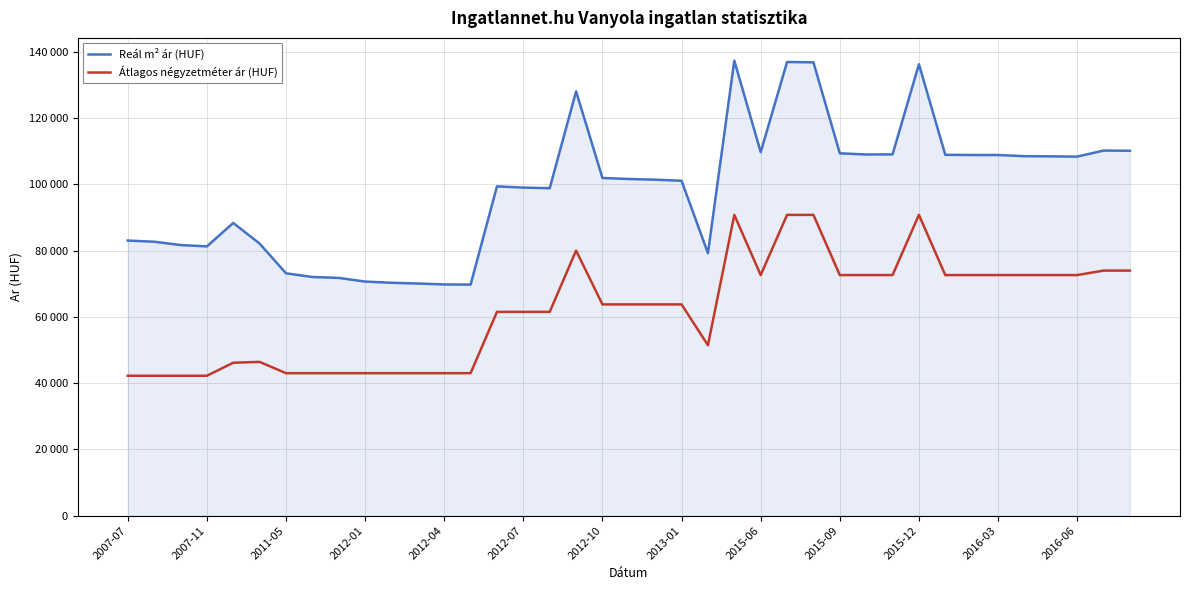

What are all the series names shown in the legend?

Reál m² ár (HUF), Átlagos négyzetméter ár (HUF)